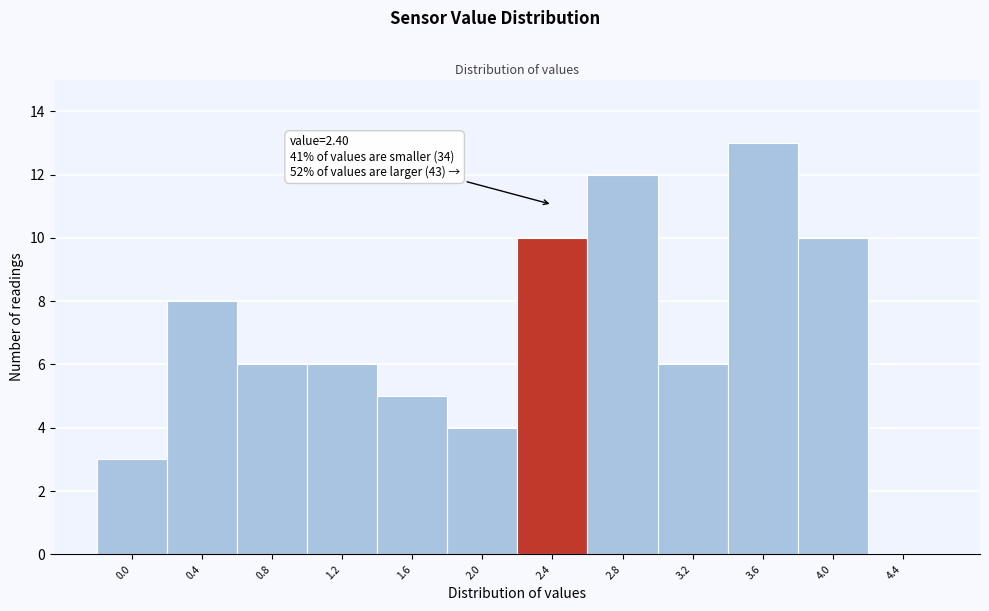

Over which range of the x-axis is the bar tallest?

3.4 to 3.8